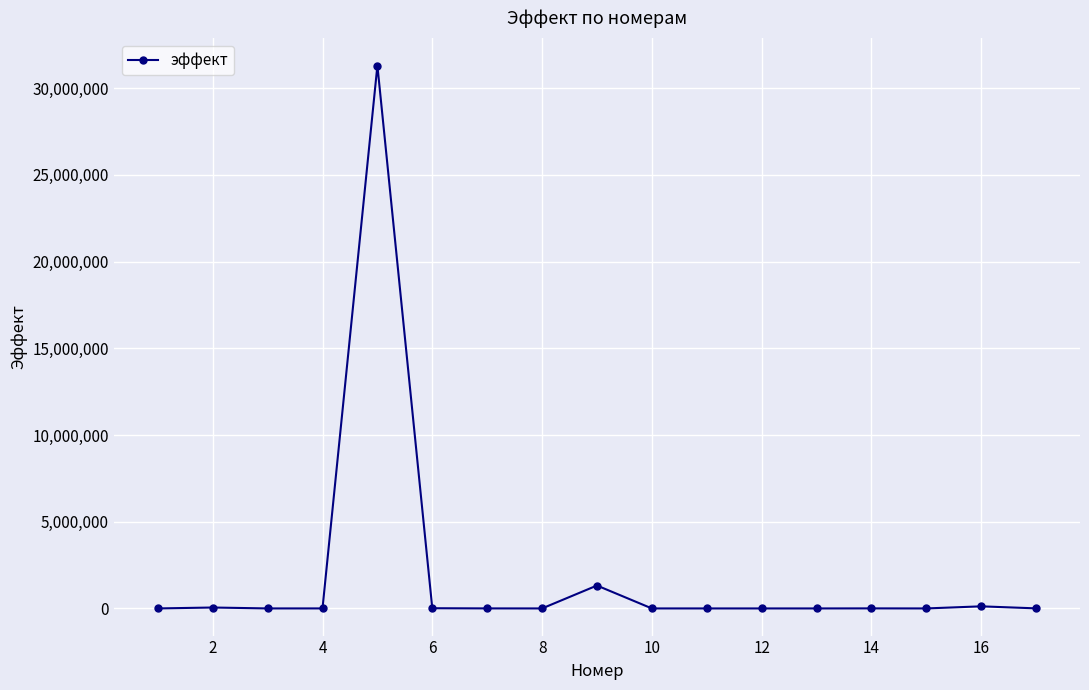

Count the number of categories in the chart.

17